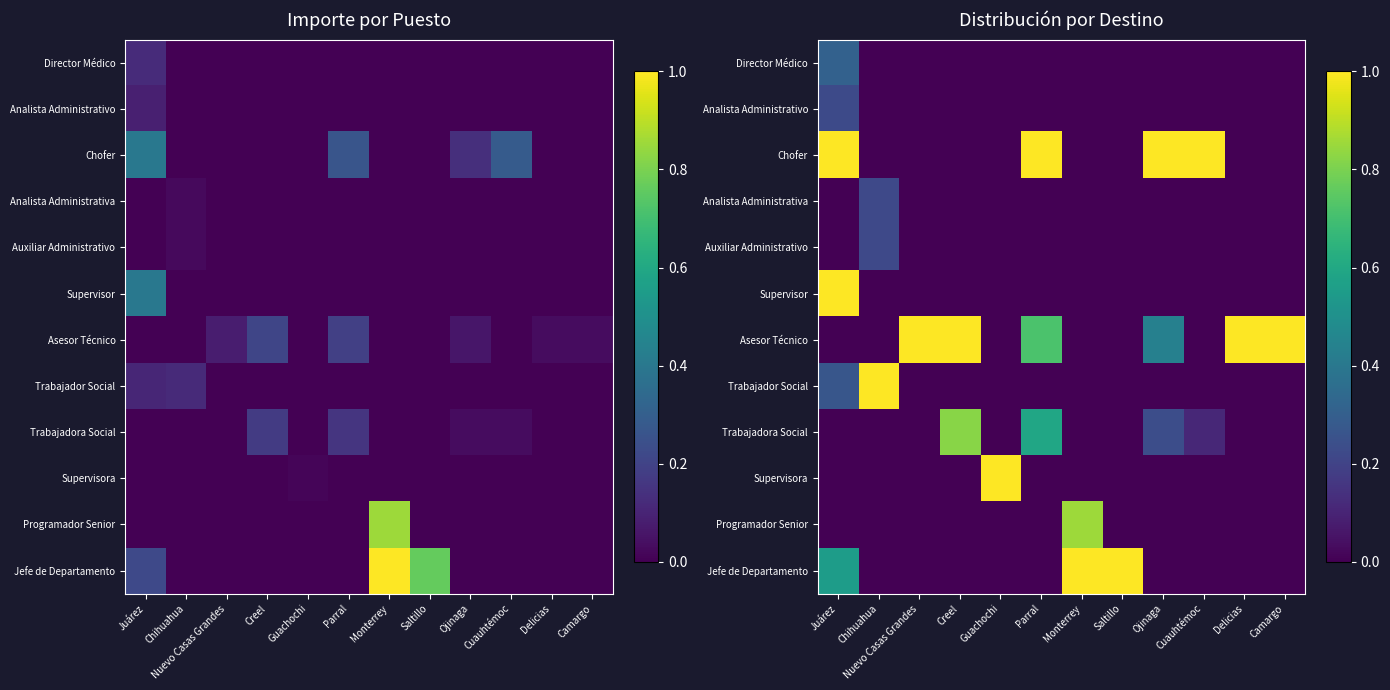

What is the spread (max minus min) of values at Creel?

1.0